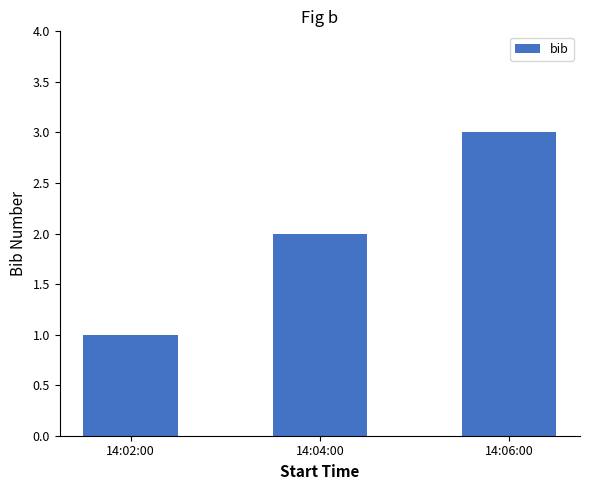

At which category does the chart reach its minimum across all series?

14:02:00